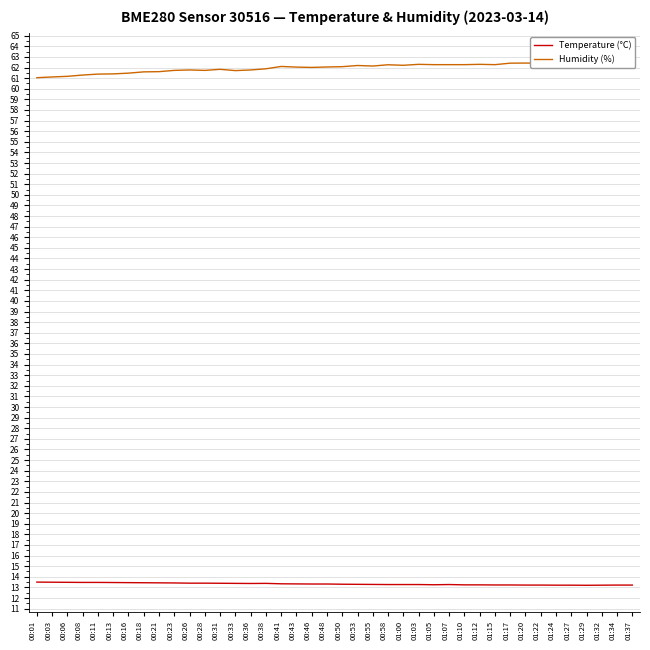

List the series in order of their peak value, highest first.

Humidity (%), Temperature (°C)